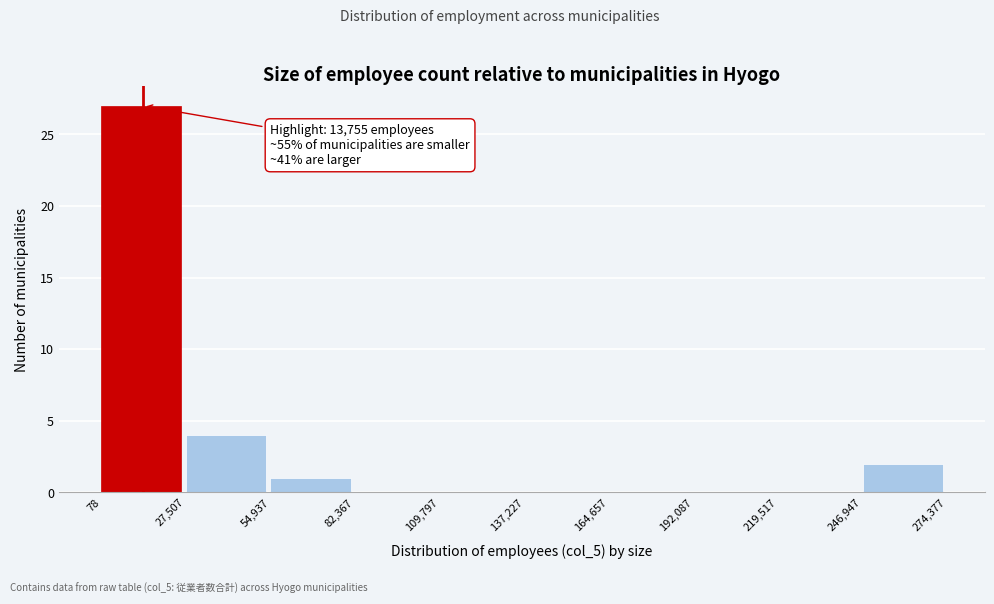

Over which range of the x-axis is the bar tallest?

78 to 27,507